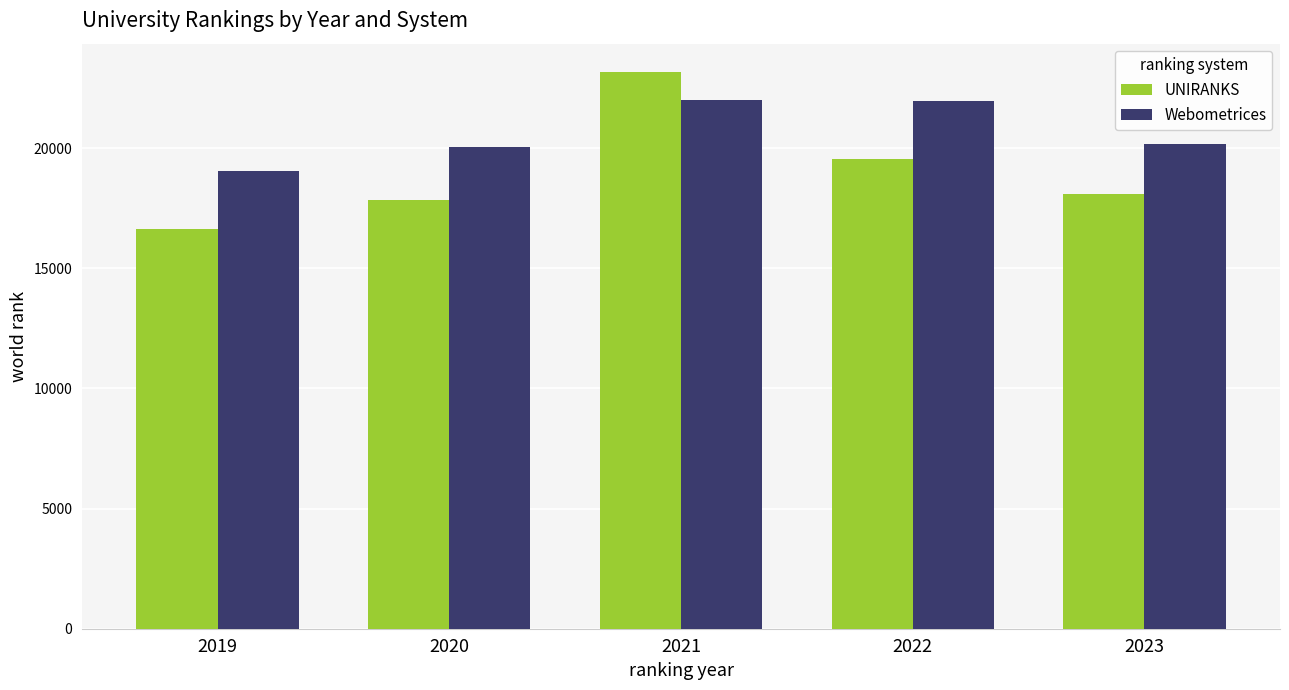

Which label corresponds to the largest value in the chart?

2021